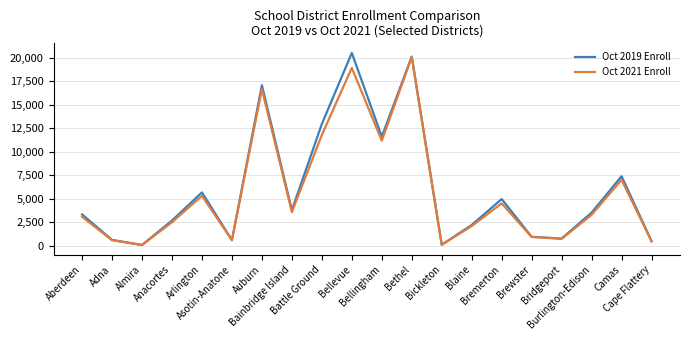

At how many categories does at least one series exceed 15561?

3